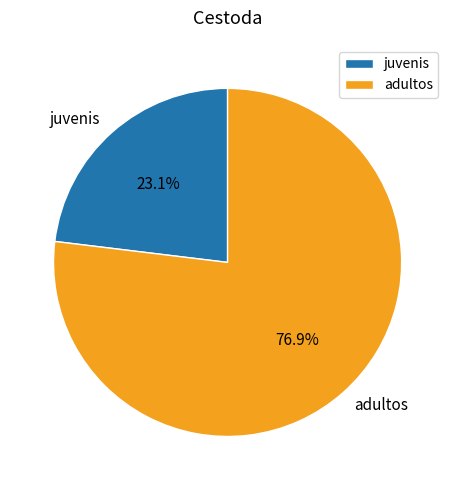

How many slices are in this pie chart?

2